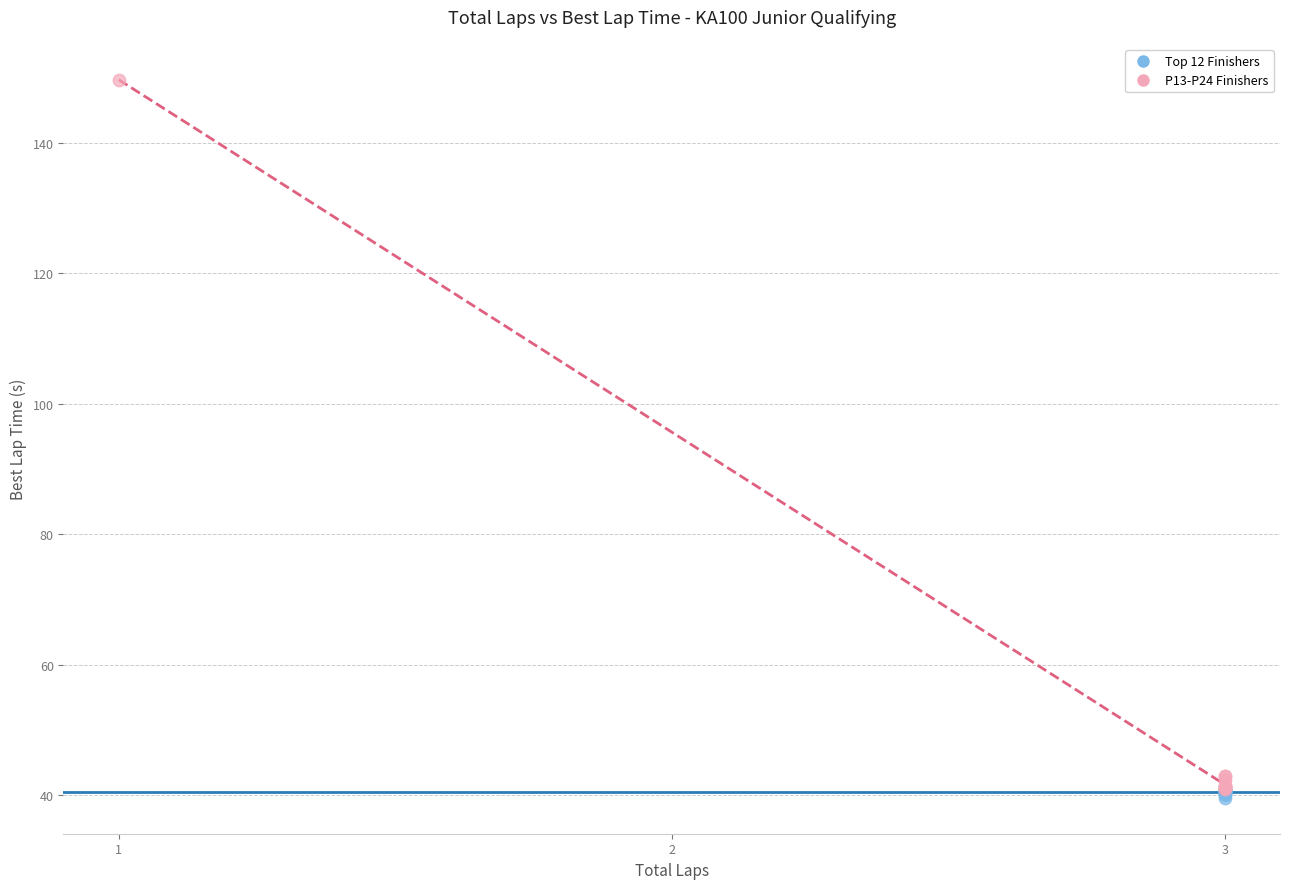

Which series contains the highest Y value?

P13-P24 Finishers